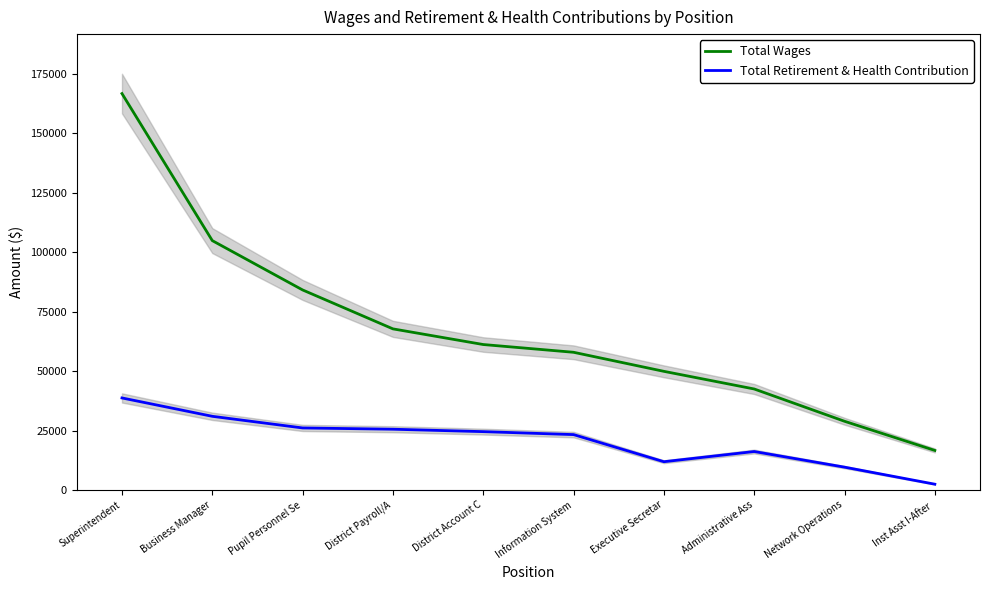

How many values in the Total Wages series are below 61147?

5